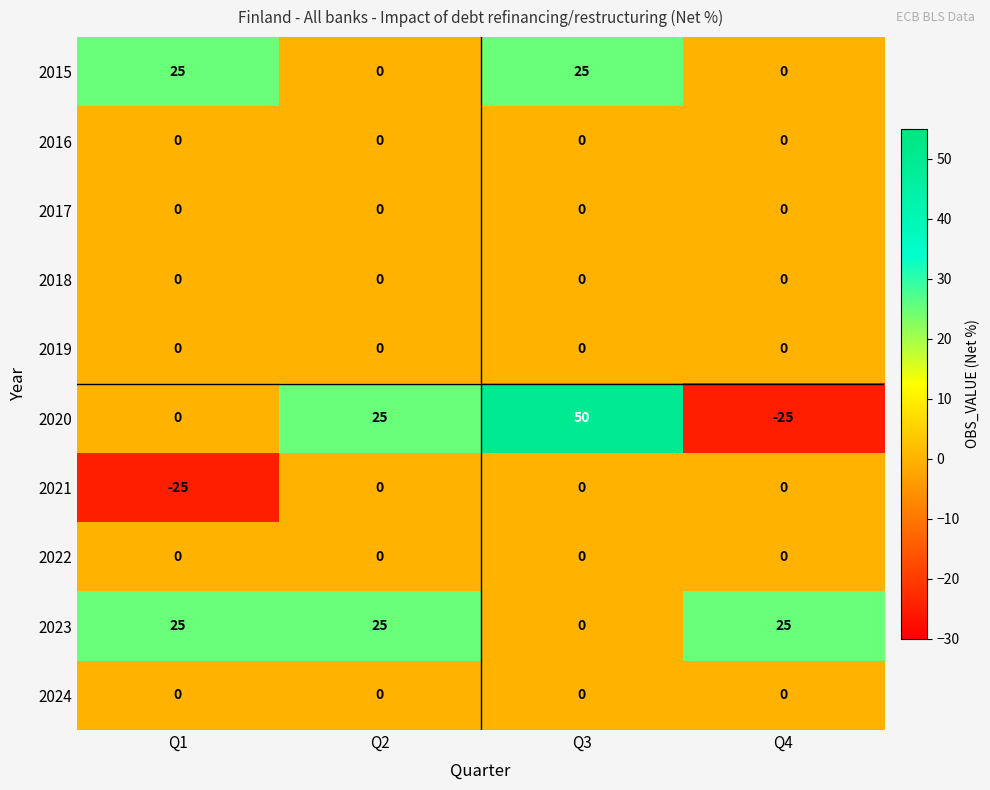

Which series has the widest spread of values?

2020